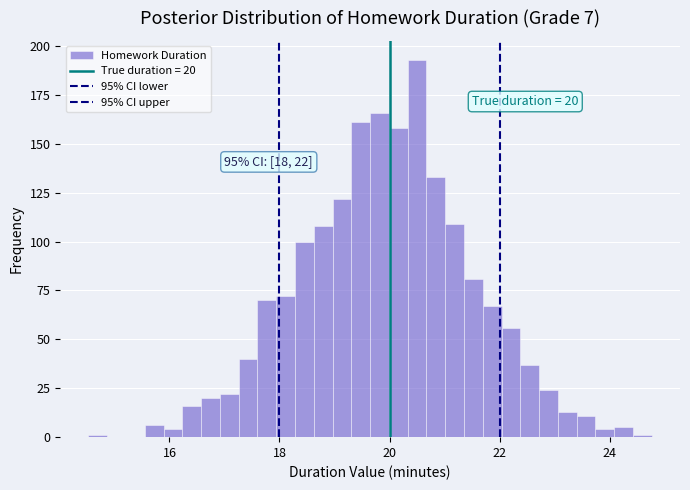

Around what value on the x-axis is the tallest bar? Give the approximate position of its centre, as read against the axis.

20.6